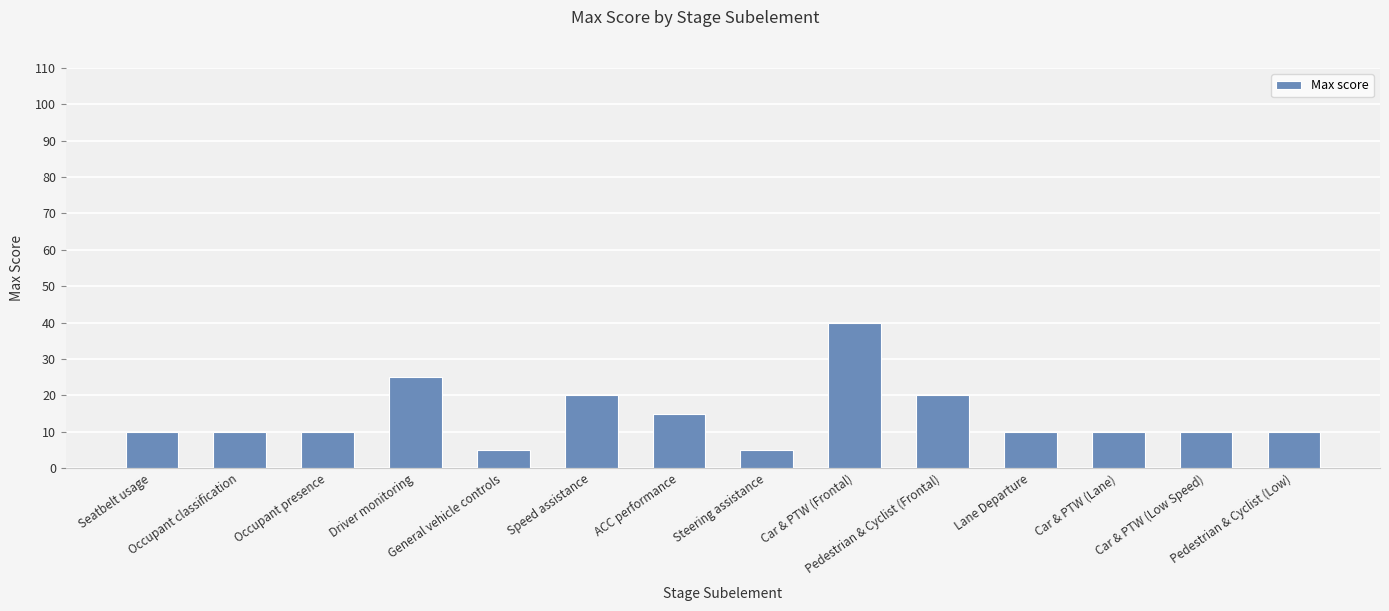

What is the greatest value displayed?

40